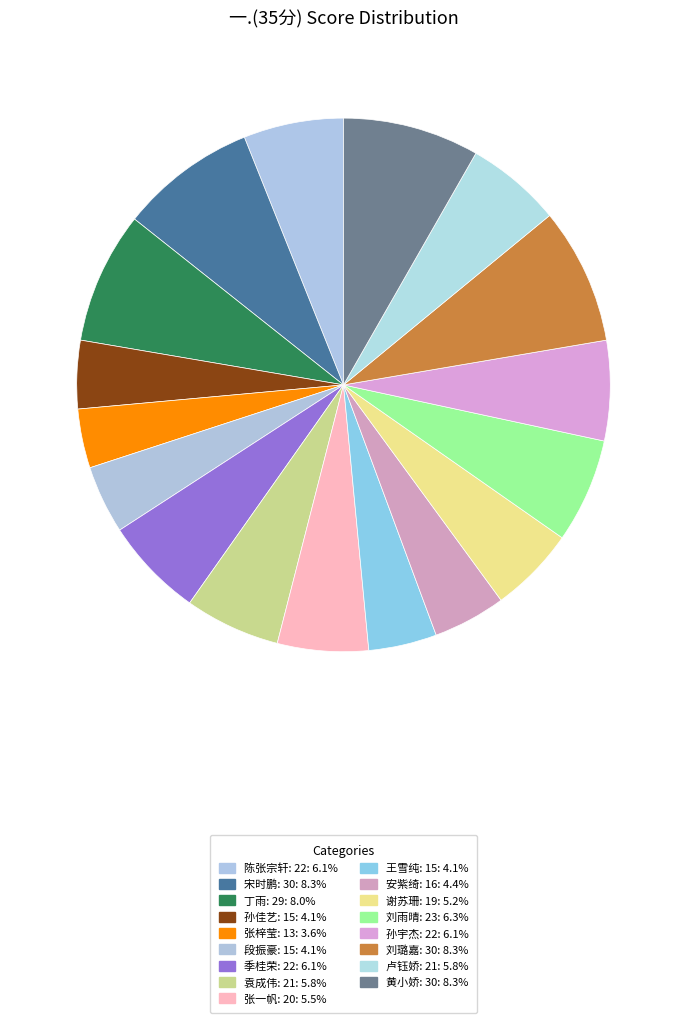

The 孙宇杰: 22 slice represents 6% of the pie. True or false?

True